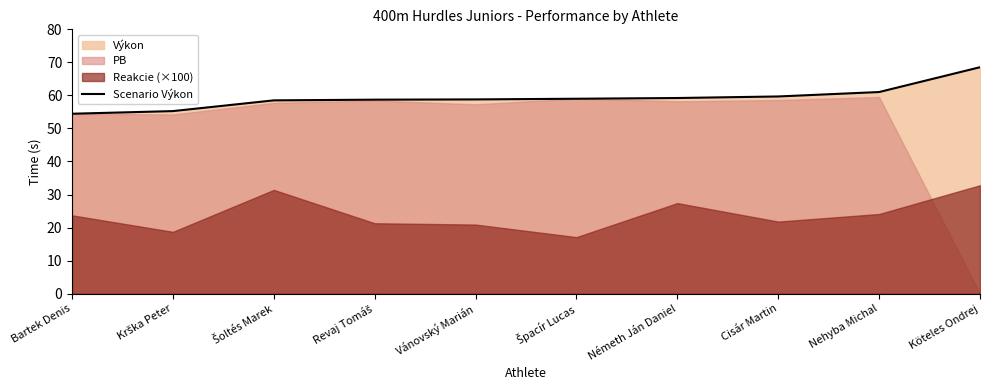

Which label corresponds to the smallest value in the chart?

Bartek Denis